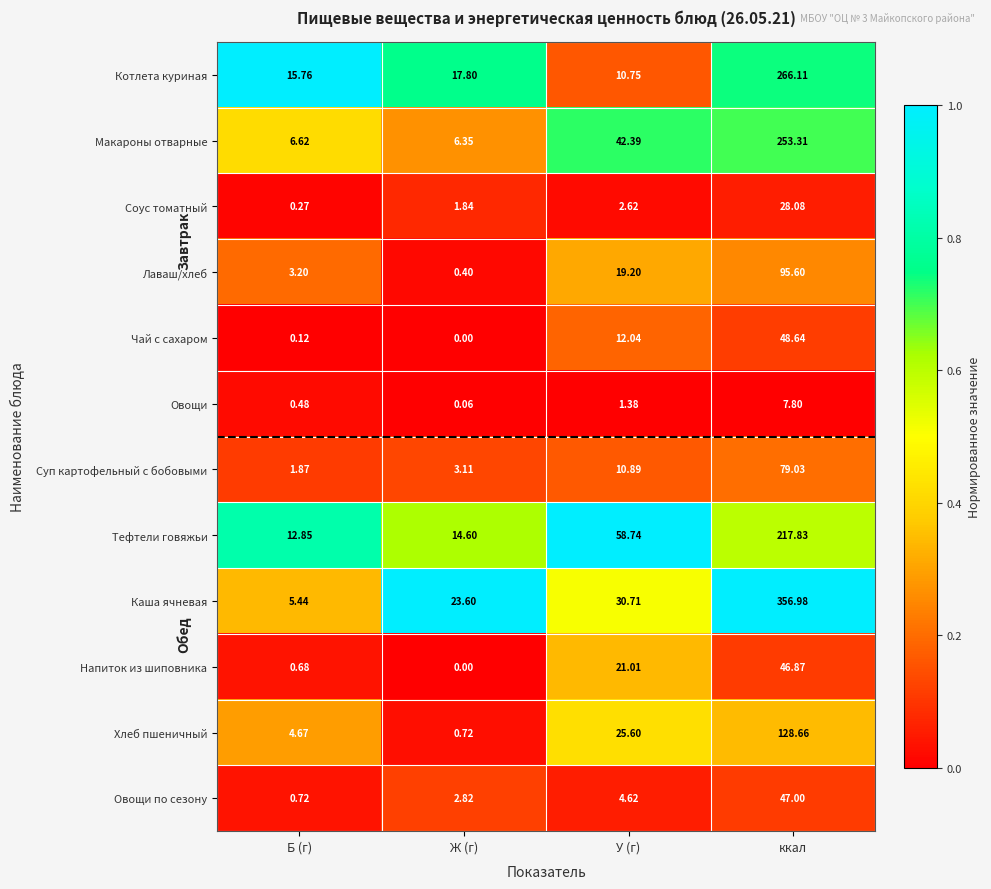

List the series in order of their peak value, highest first.

Каша ячневая, Котлета куриная, Макароны отварные, Тефтели говяжьи, Хлеб пшеничный, Лаваш/хлеб, Суп картофельный с бобовыми, Чай с сахаром, Овощи по сезону, Напиток из шиповника, Соус томатный, Овощи